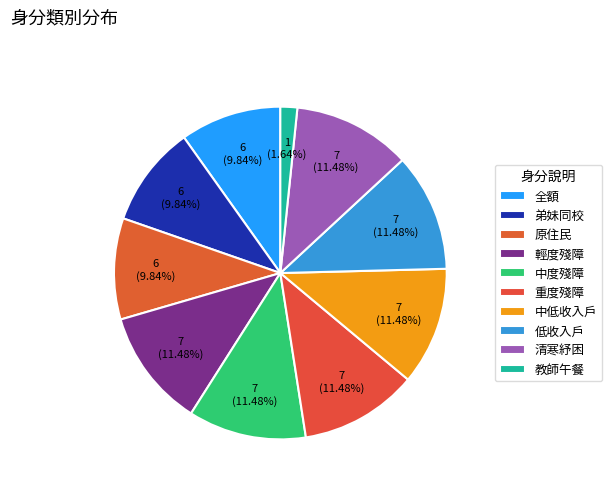

To the nearest percent, what percentage of the pie is 原住民?

10%